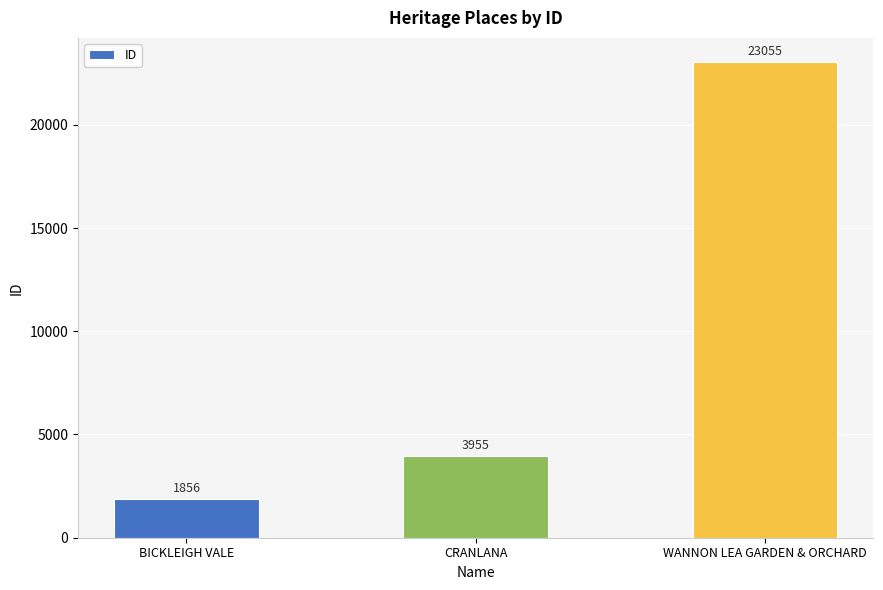

Reading left to right, transcribe all the data shown in this chart.

1856	3955	23055